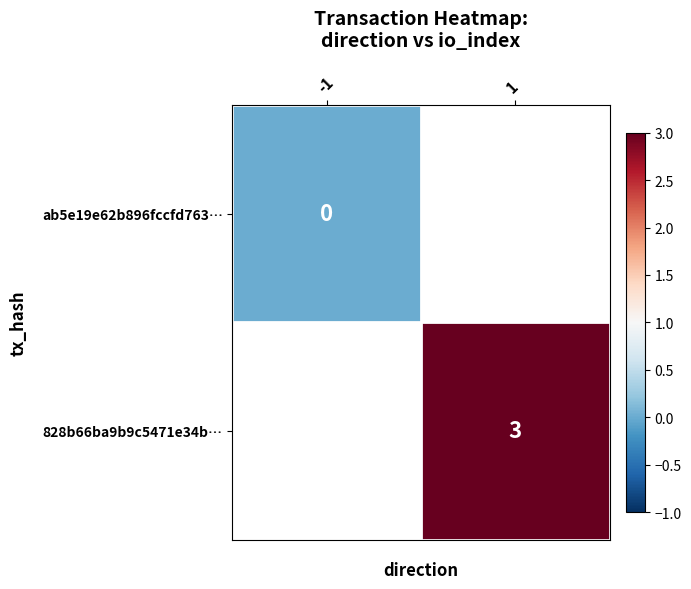

Is the value of 828b66ba9b9c5471e34b… at 1 greater than the value of ab5e19e62b896fccfd763… at -1?

Yes